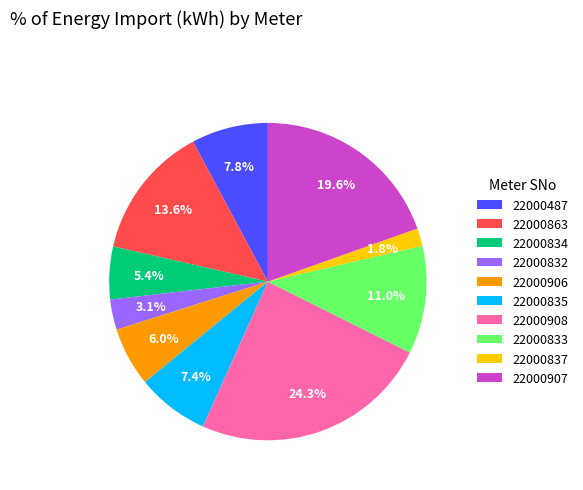

What percentage is NOT represented by 22000832?

96.9%